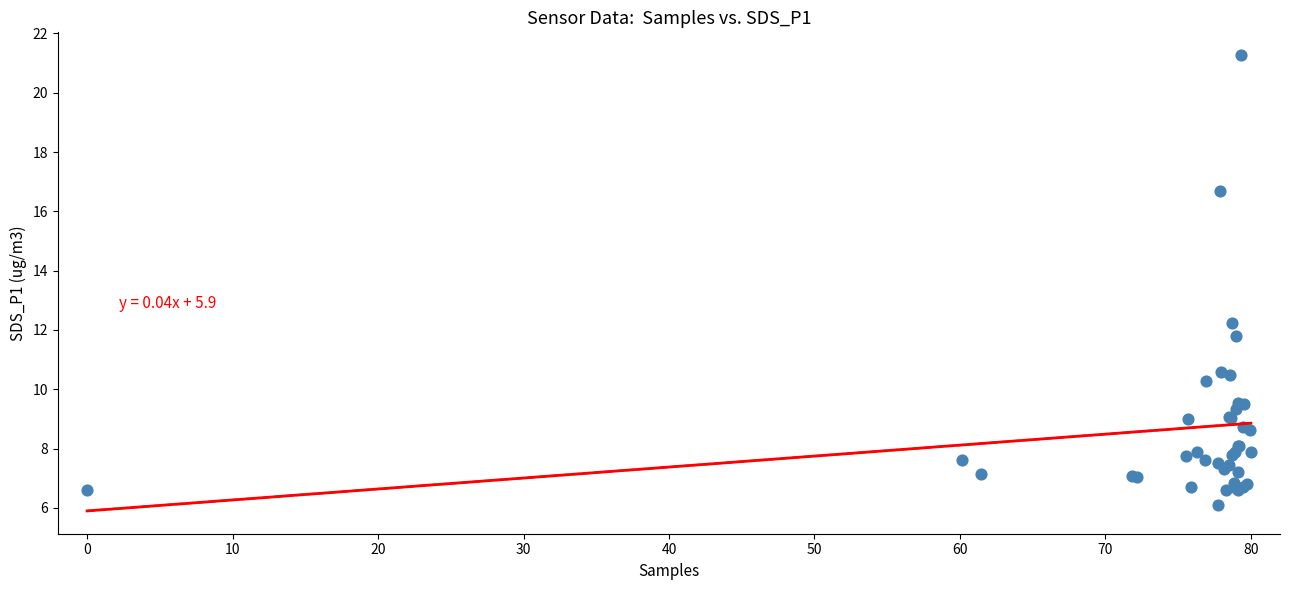

What Y value in the scatter plot is closest to 13?

12.2